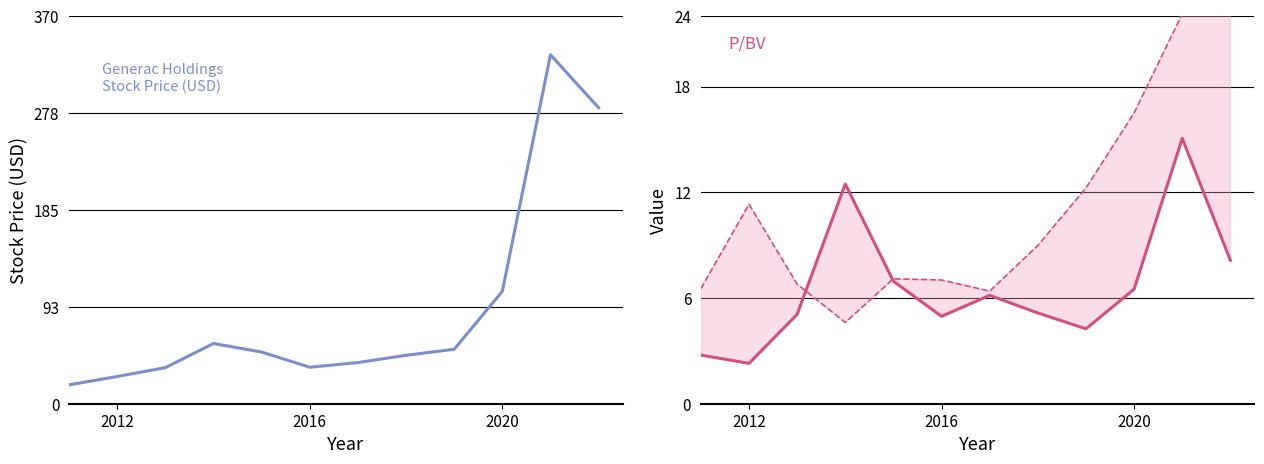

What is the sum of all Stock Price (USD) values?

1080.3